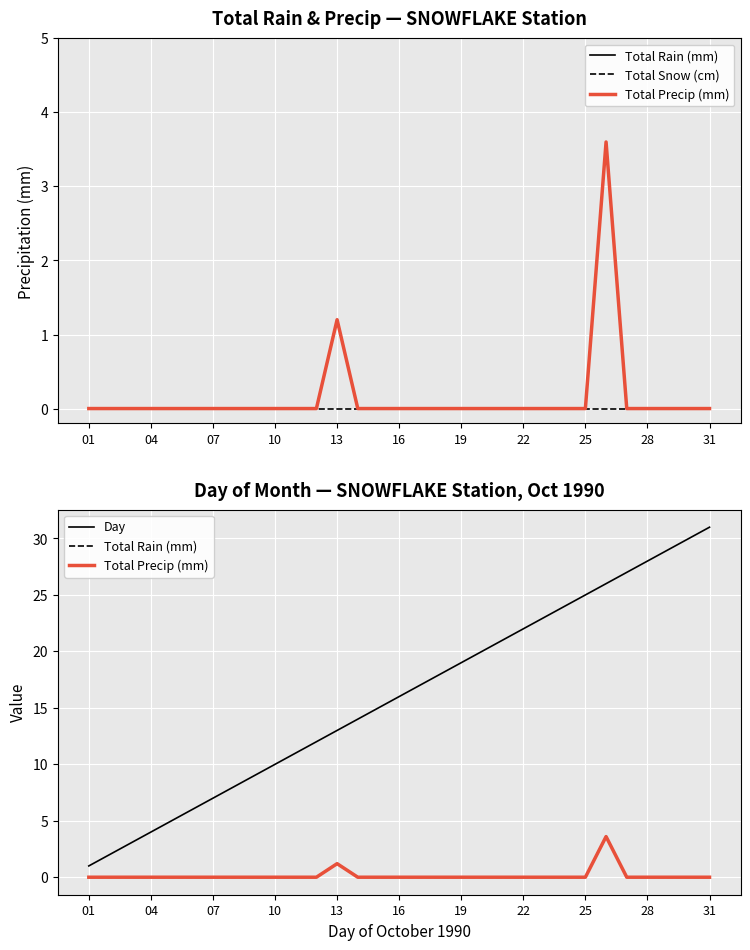

List the series in order of their peak value, highest first.

Day, Total Rain (mm), Total Precip (mm), Total Snow (cm)